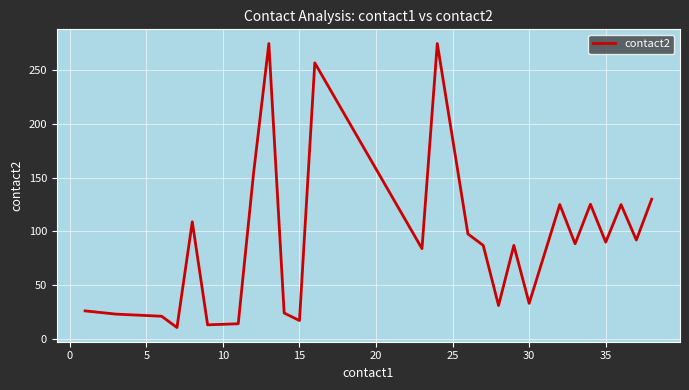

What is the minimum value shown in the chart?

10.5